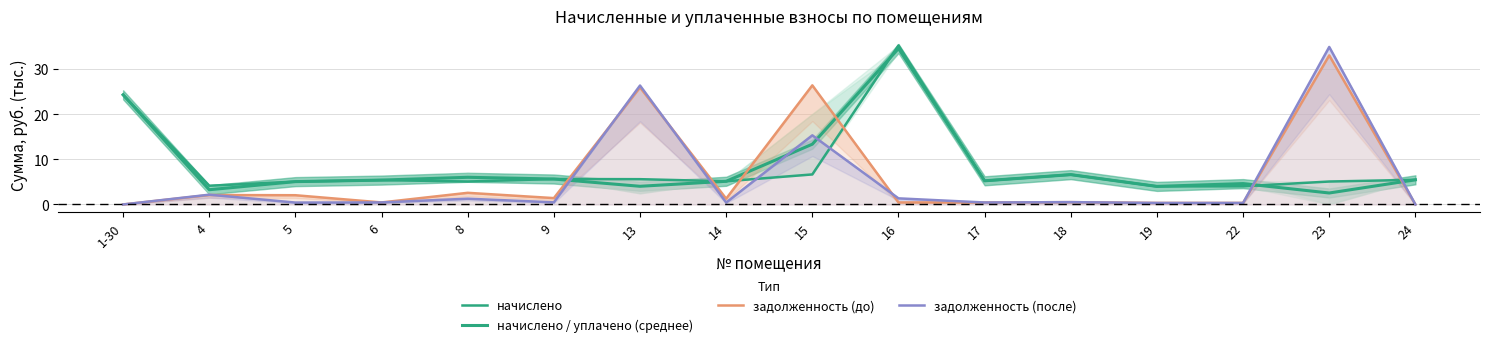

What position from the left is 4?

2